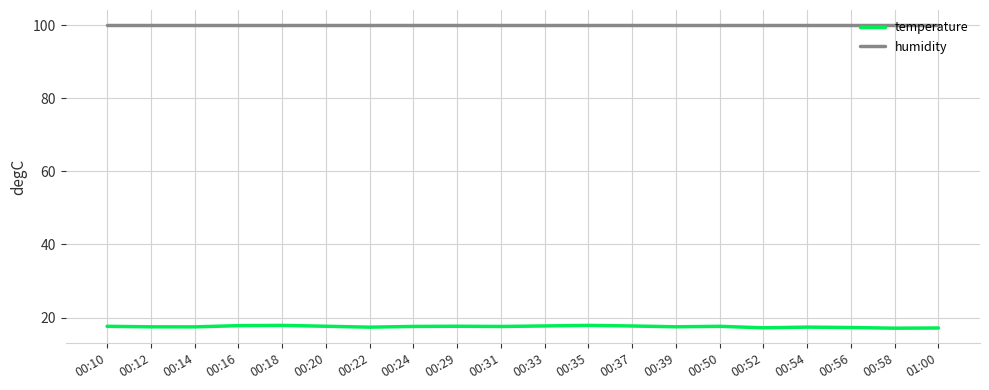

Is the value of humidity at 00:52 greater than the value of temperature at 00:58?

Yes